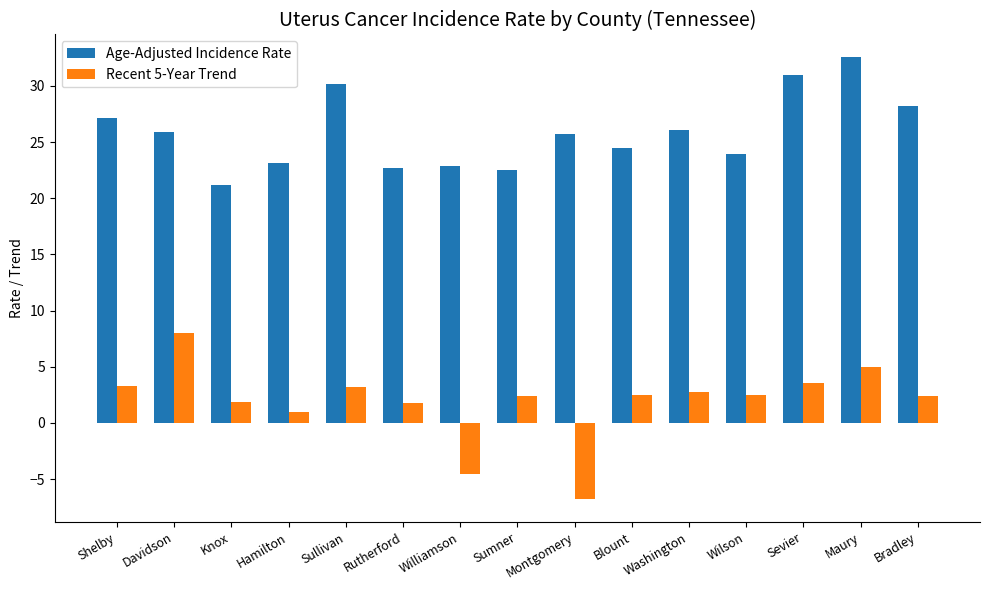

What is the approximate value of Age-Adjusted Incidence Rate at Rutherford?

22.7